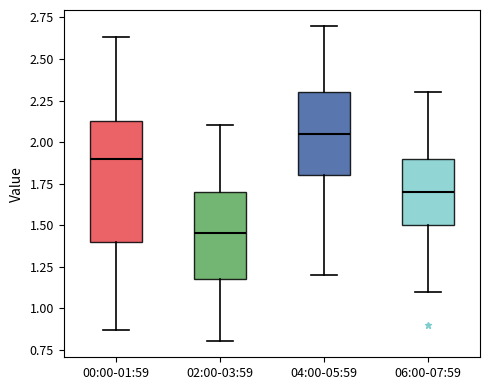

Where does the upper whisker of the box for 06:00-07:59 end on the y-axis? The values are not printed on the chart, so give them approximately, as read against the axis.

2.30